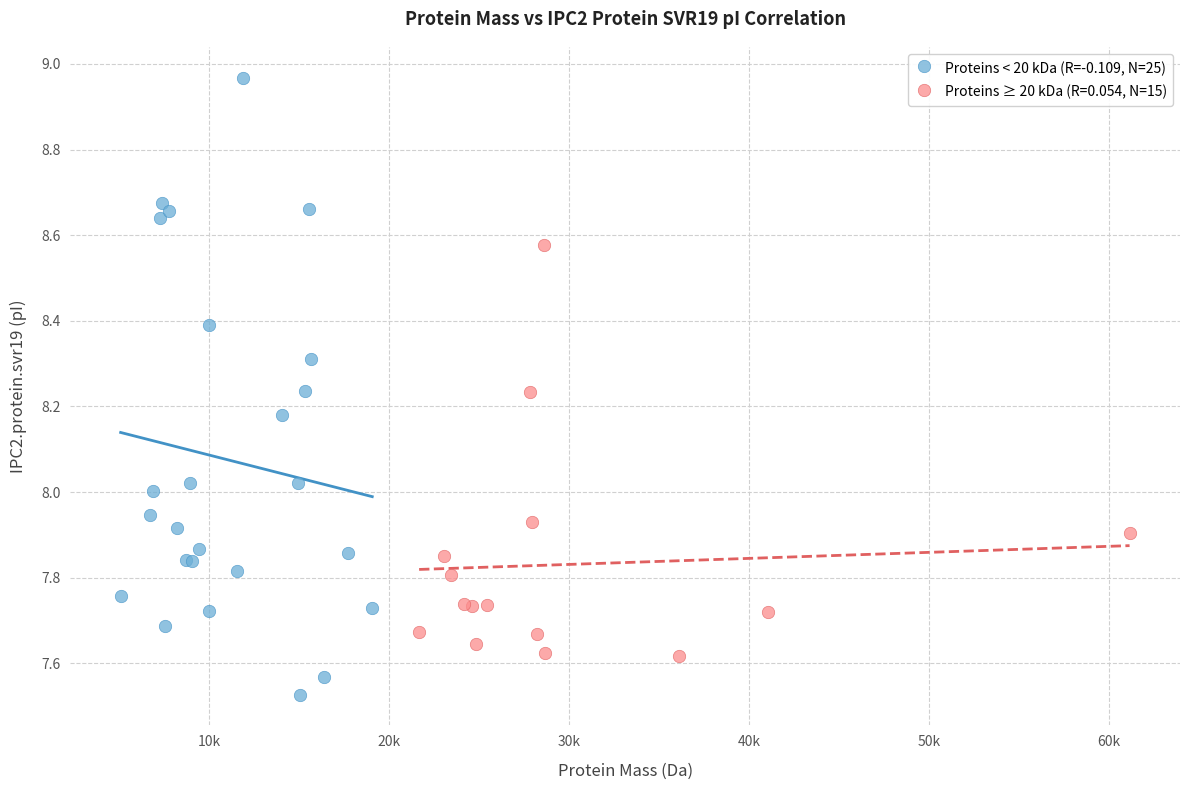

Which series has the widest spread of Y values?

Proteins < 20 kDa (R=-0.109, N=25)